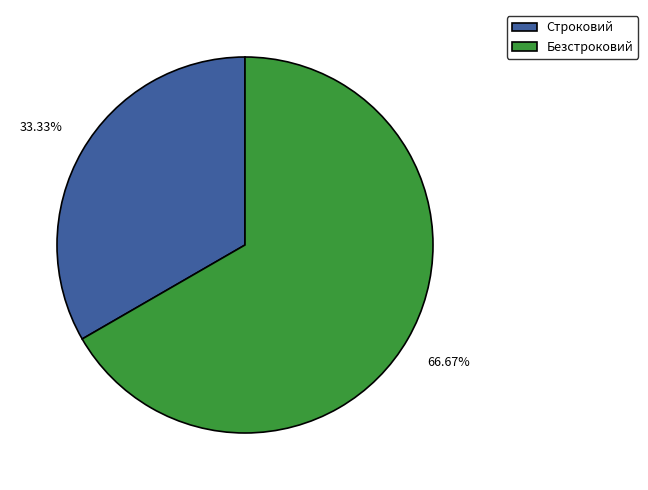

Count the number of slices in the pie.

2